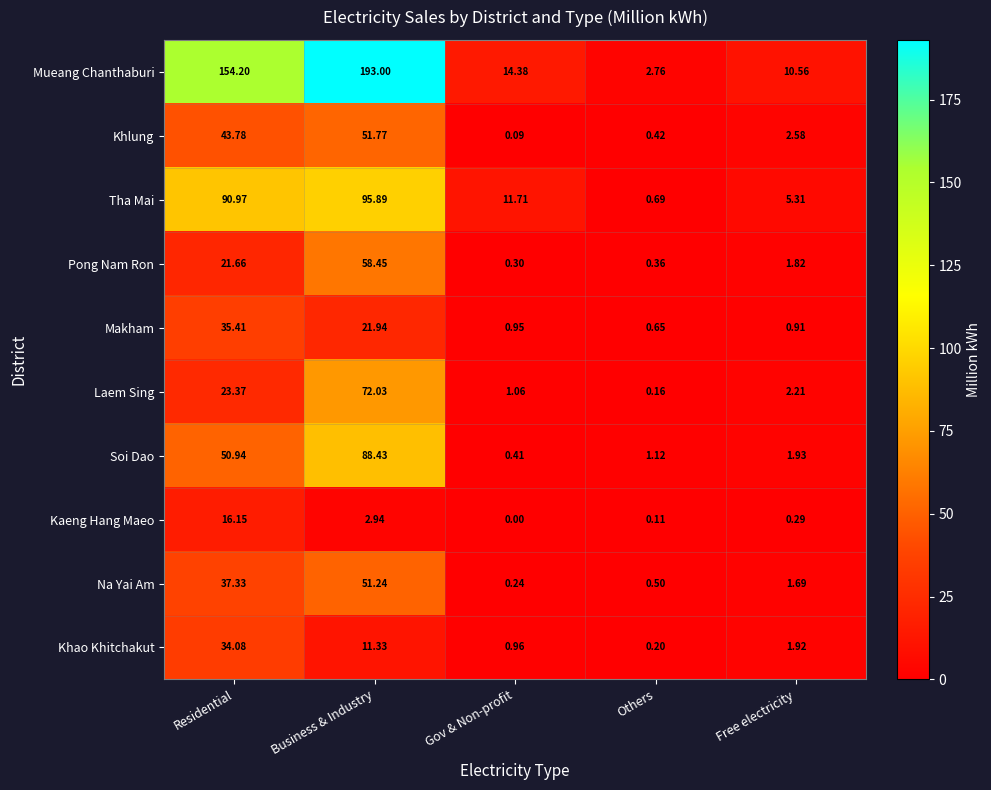

Which series changed the most between Others and Free electricity?

Mueang Chanthaburi